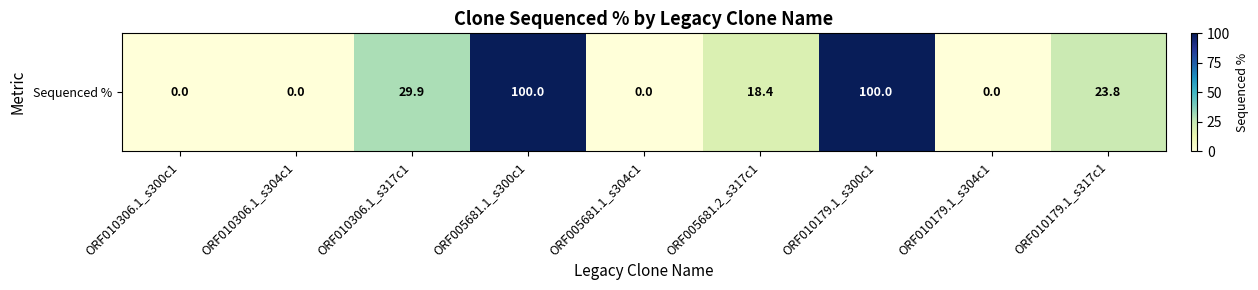

What is the approximate value at ORF010306.1_s317c1?

29.9